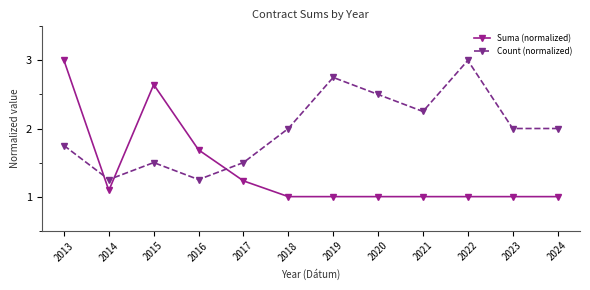

What is the sum of all Count (normalized) values?

23.8